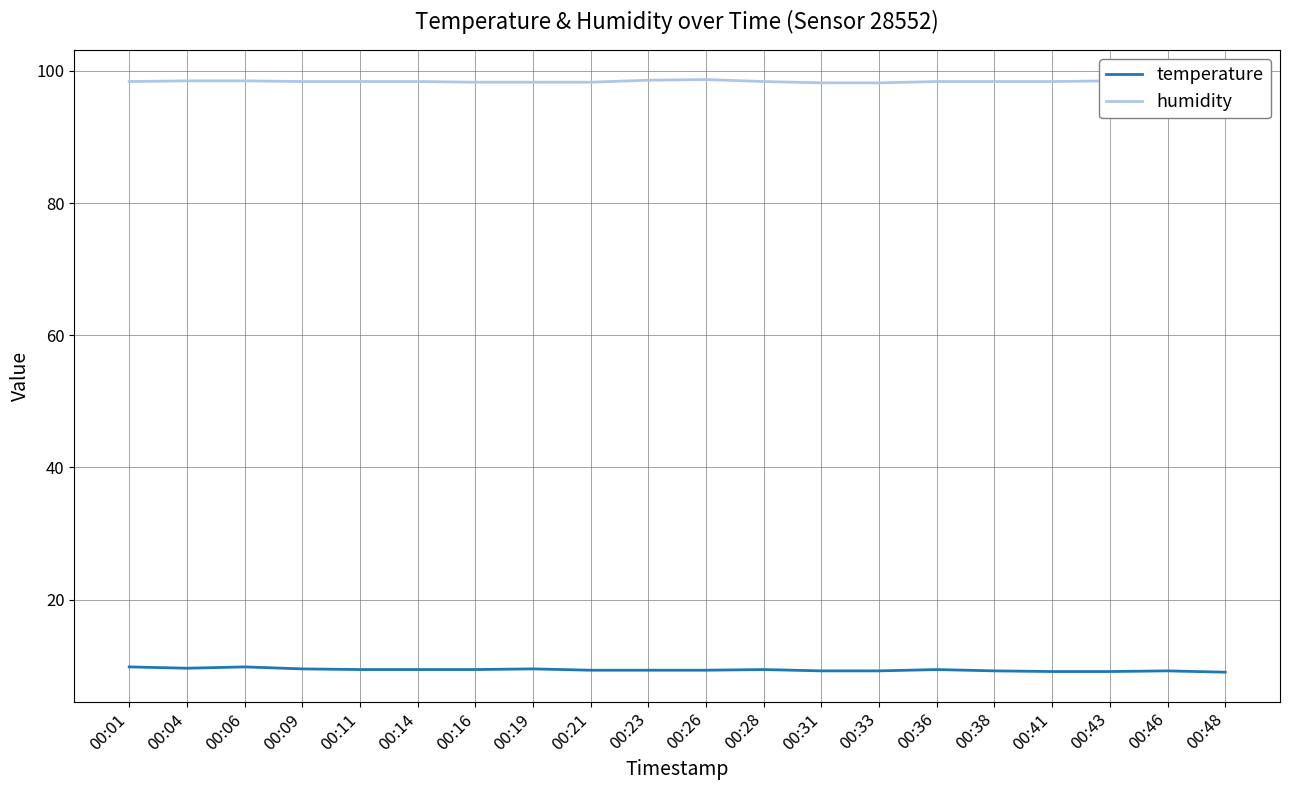

What is the highest value of the humidity series?

98.7